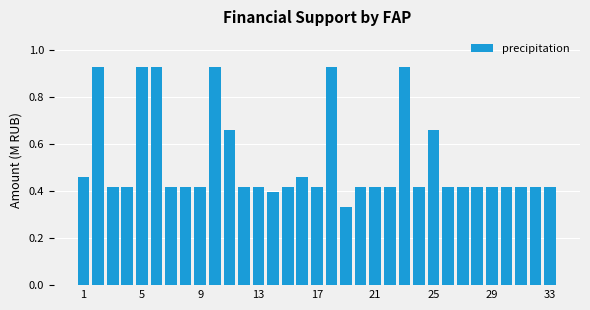

Are the bars horizontal?

No